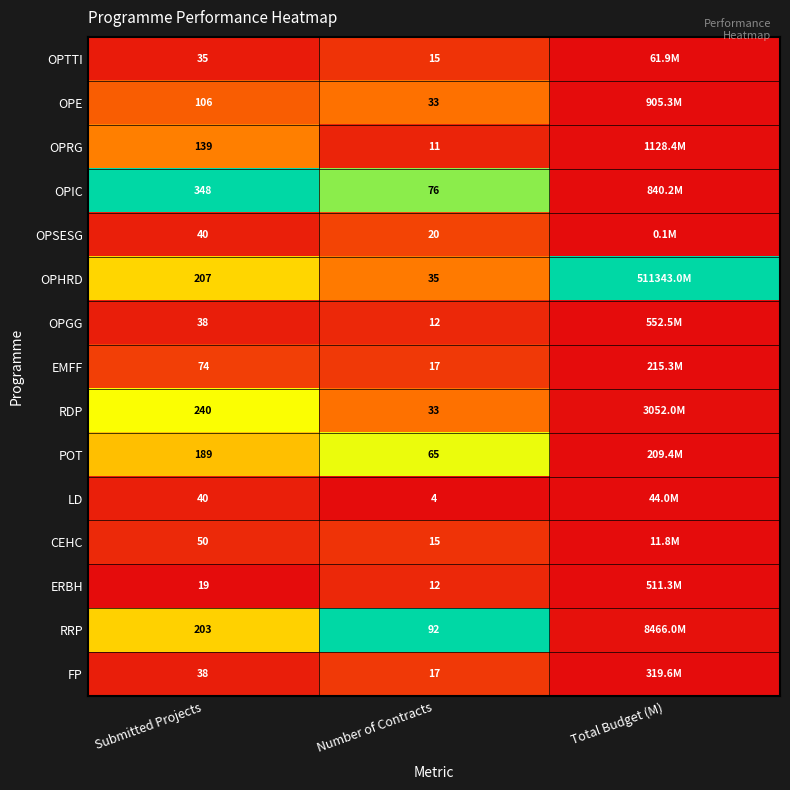

Between Submitted Projects and Number of Contracts, which series saw the biggest shift?

OPIC